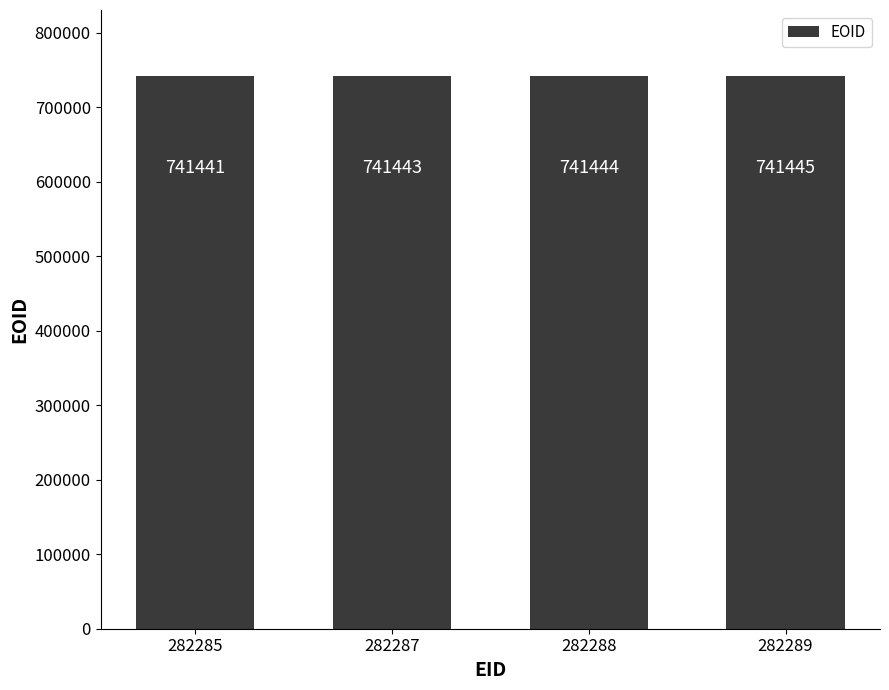

Approximately how many times larger is the value at 282285 compared to 282288?

1.0